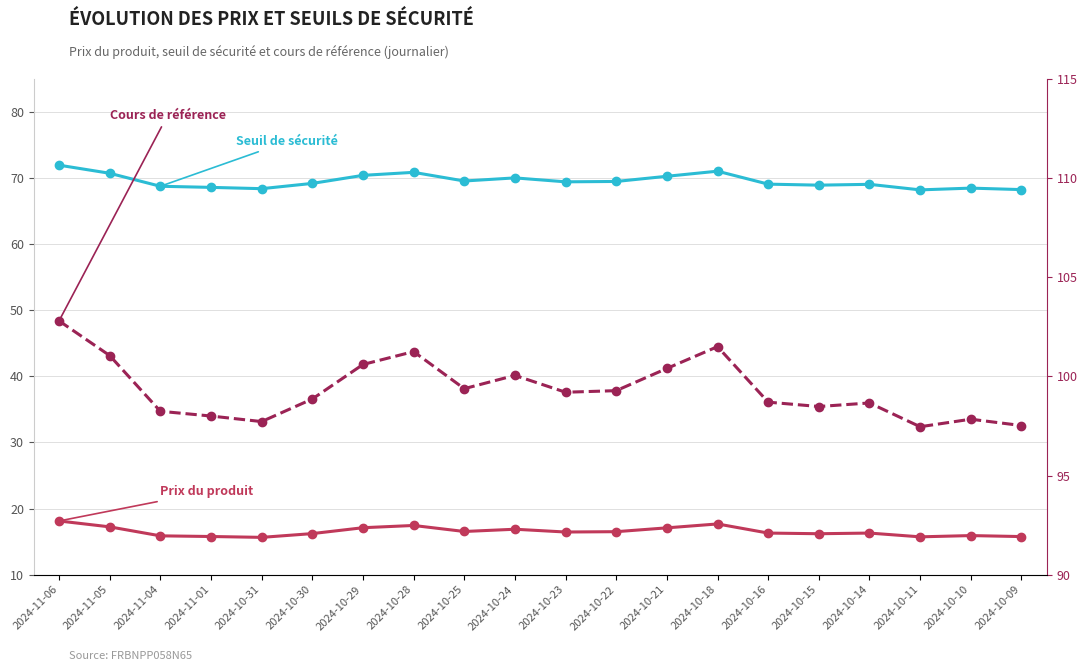

What is the greatest value displayed?

102.8